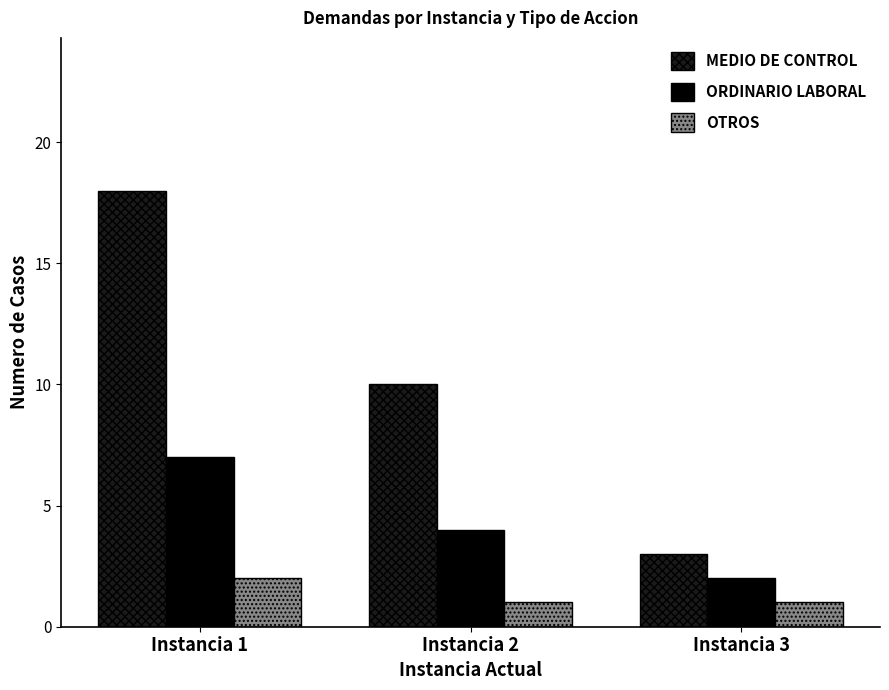

How many groups of bars are there?

3